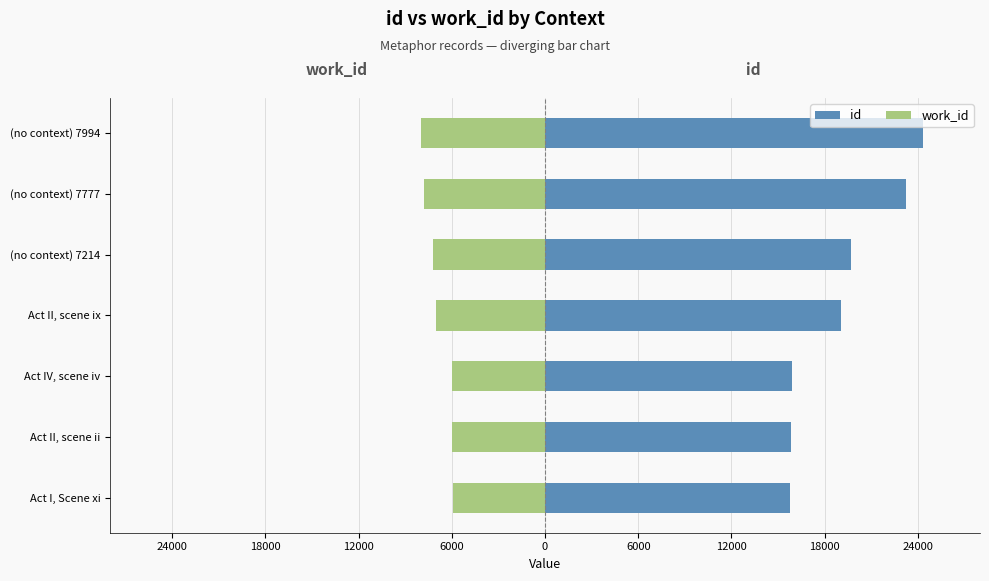

List the series in order of their peak value, highest first.

id, work_id